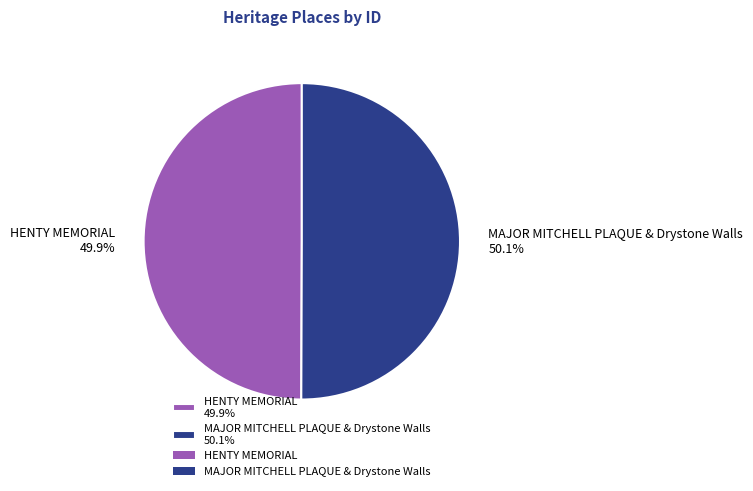

Is there any slice that represents more than half of the pie?

Yes